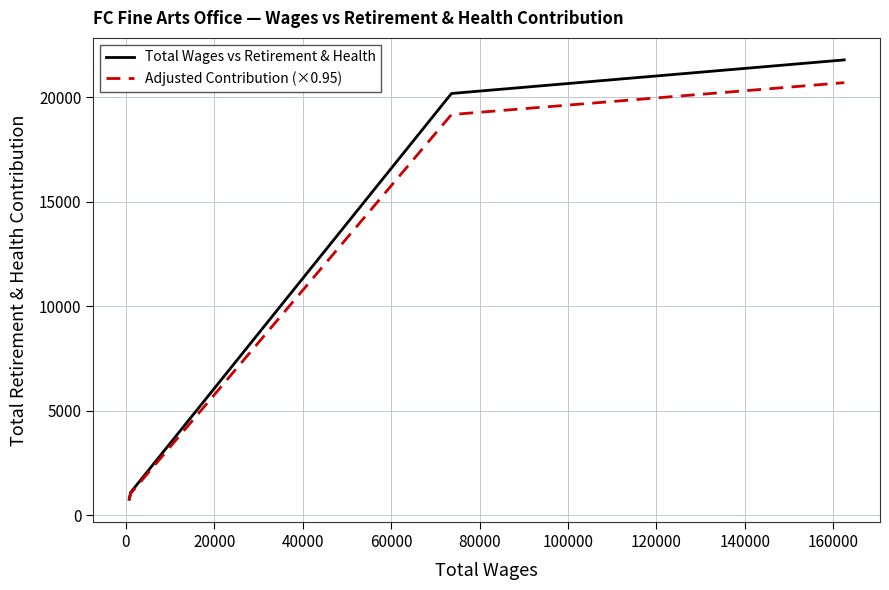

True or false: Total Wages vs Retirement & Health has more than 0 interior local peaks.

False